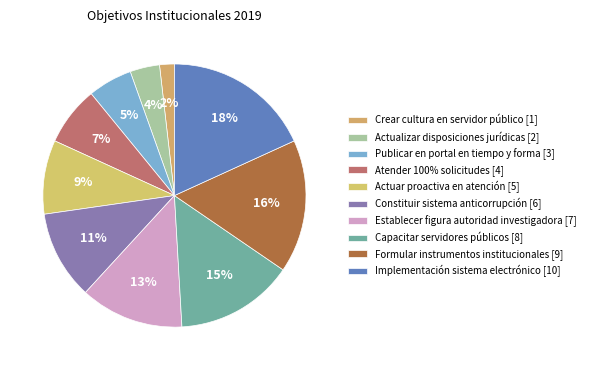

What is the smallest slice in the pie chart?

Crear cultura en servidor público